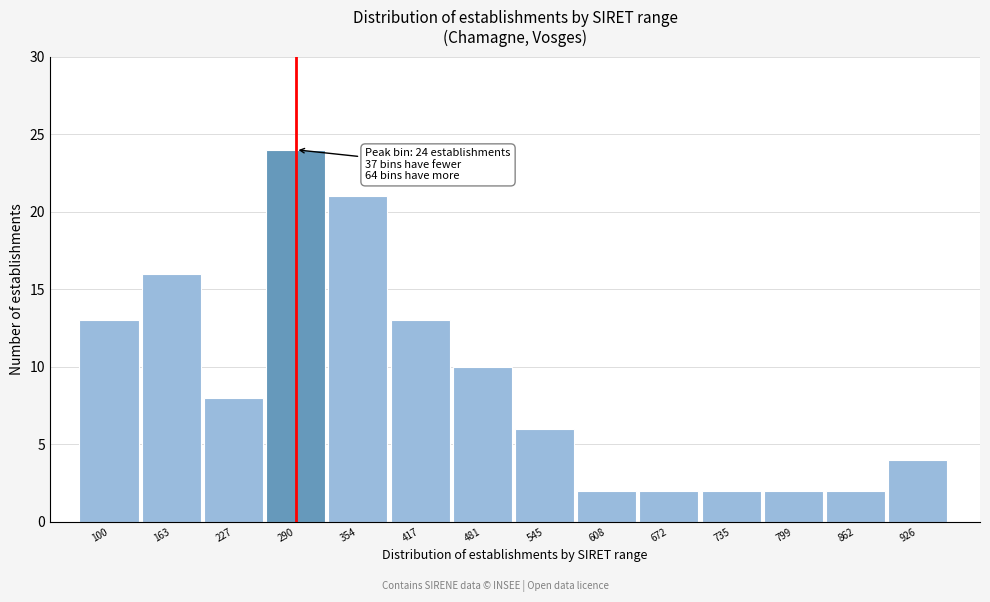

Reading left to right, what are all the values shown in this chart?

13	16	8	24	21	13	10	6	2	2	2	2	2	4